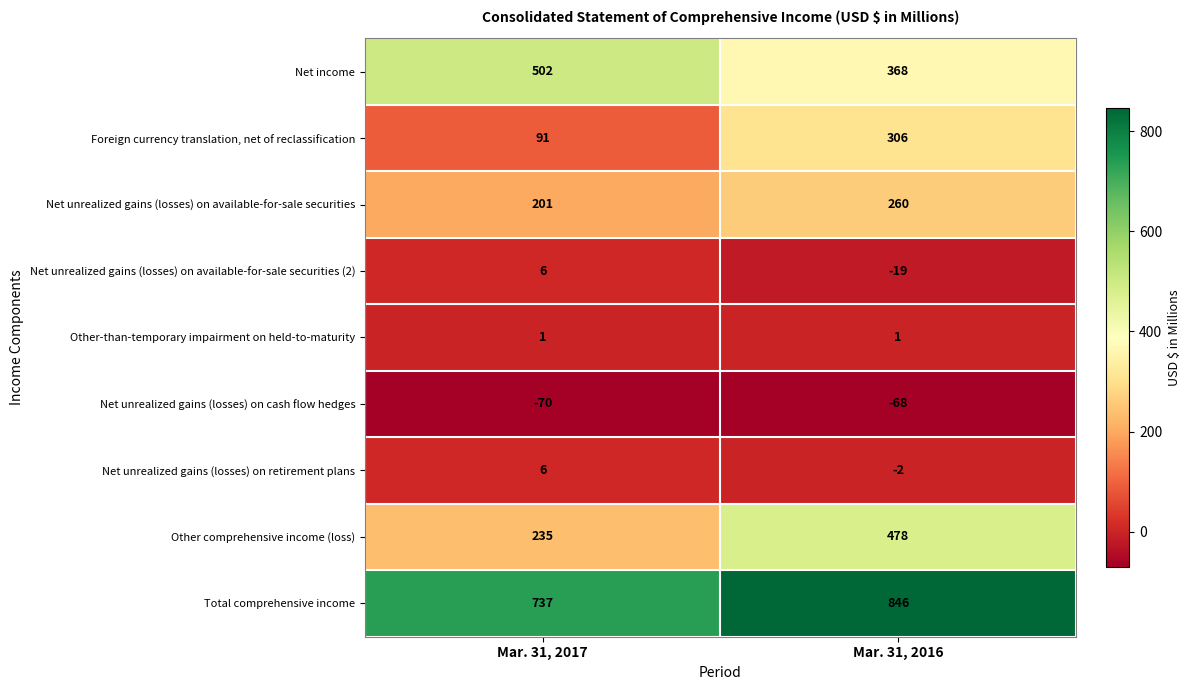

What is the difference between the highest and lowest values at Mar. 31, 2016?

914